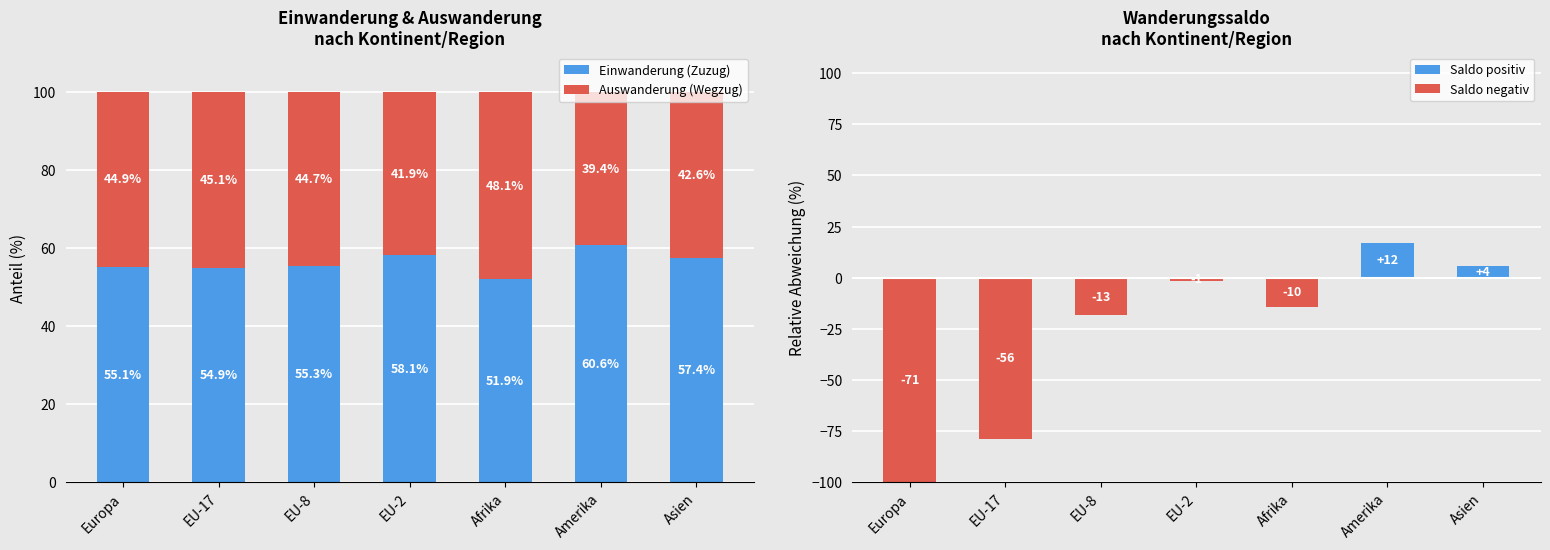

List the labels in order of Saldo positiv value, largest first.

Amerika, Asien, Europa, EU-17, EU-8, EU-2, Afrika